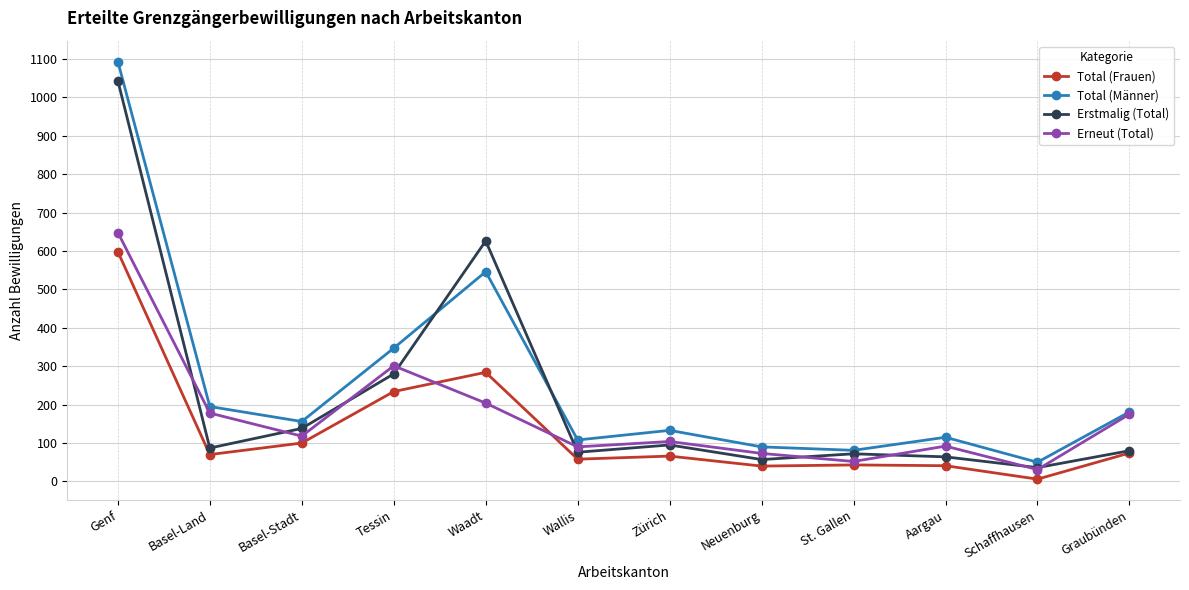

What is the total value across all series at Tessin?

1162